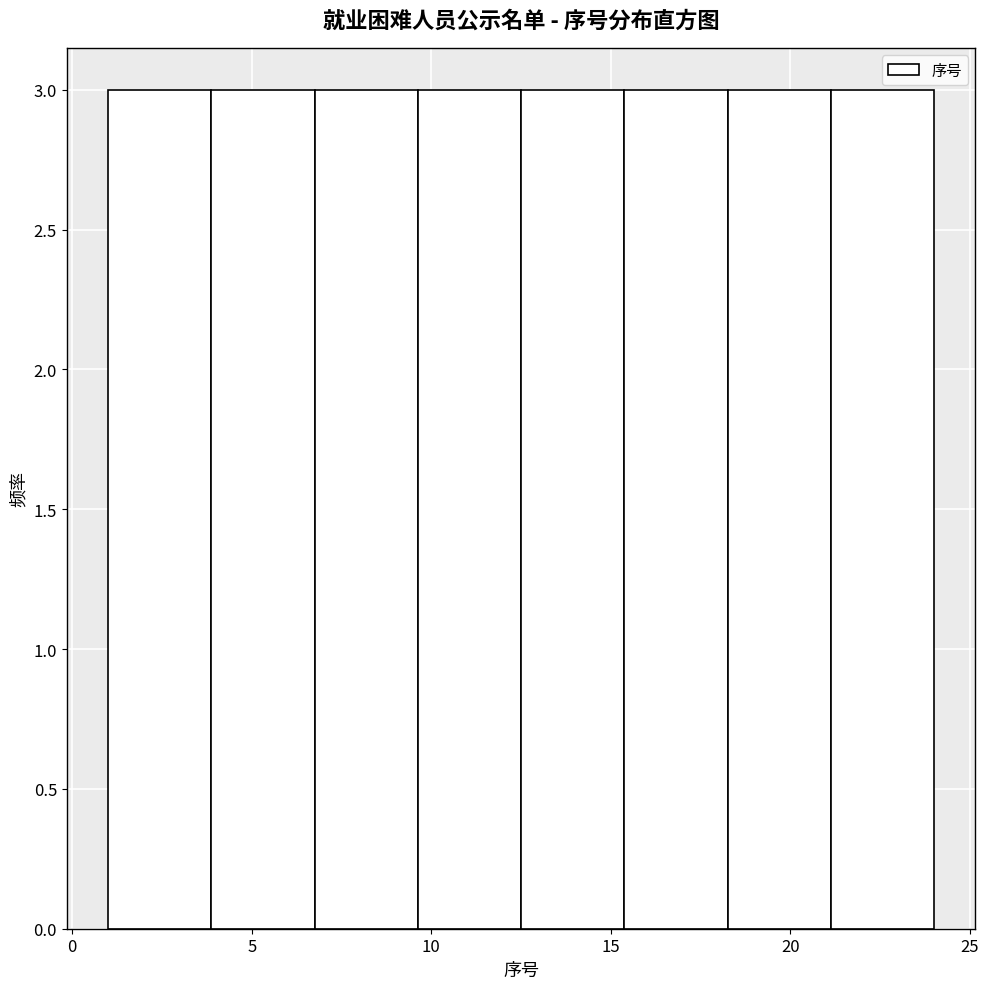

Reading left to right, transcribe this chart: for each bar, give the range it covers on the x-axis and its height. Neither the bar edges nor the heights are printed on the chart, so give them approximately, as read against the axes.

1.0 to 4.0: 3
4.0 to 7.0: 3
7.0 to 9.5: 3
9.5 to 12.5: 3
12.5 to 15.5: 3
15.5 to 18.5: 3
18.5 to 21.0: 3
21.0 to 24.0: 3